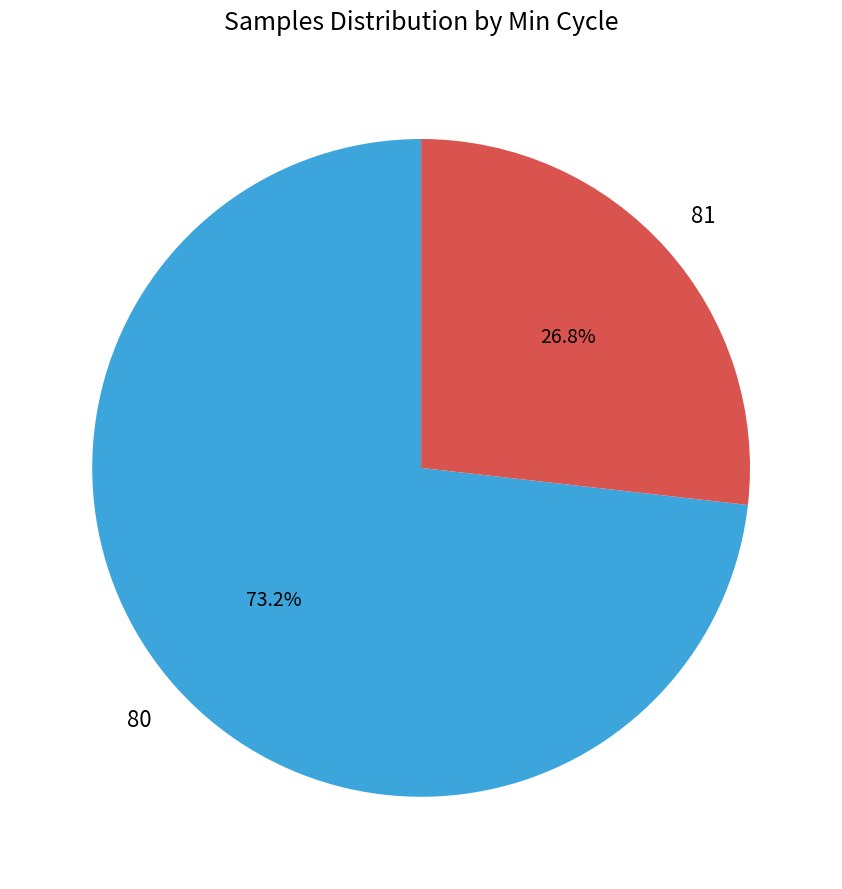

Is there any slice that represents more than half of the pie?

Yes